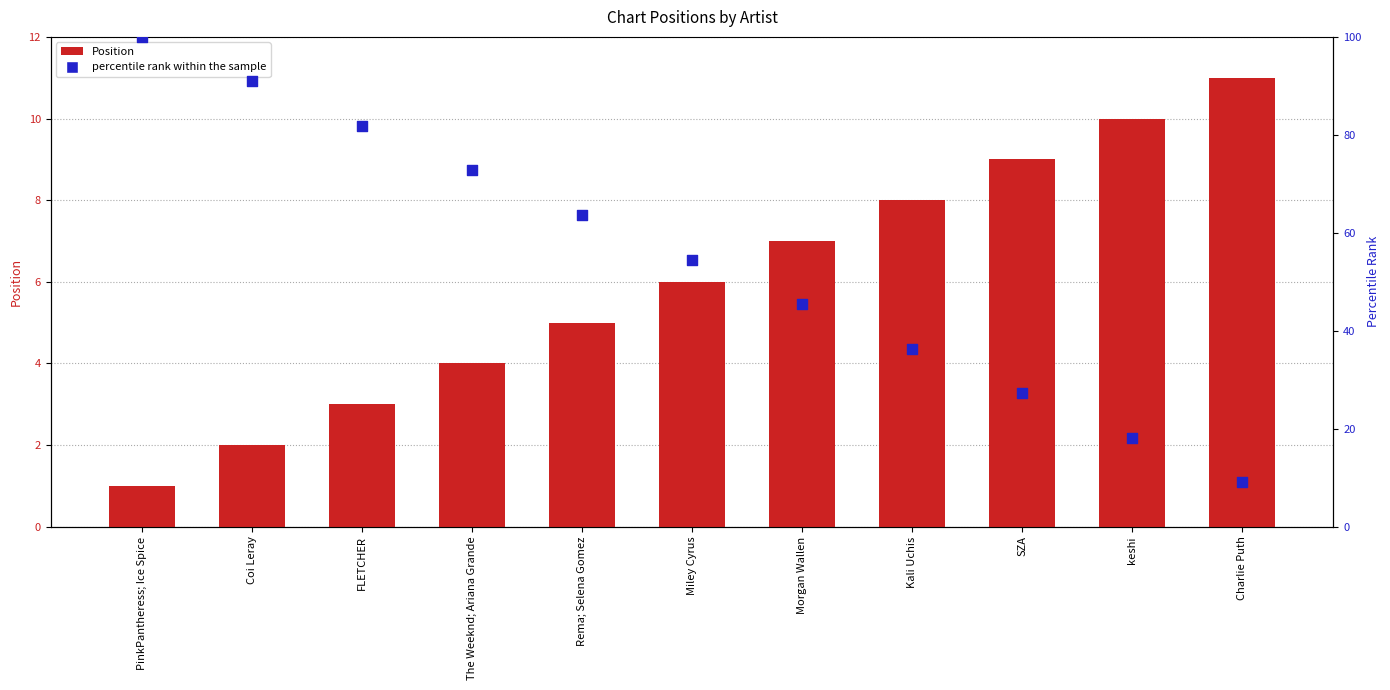

At how many categories does at least one series exceed 28?

8